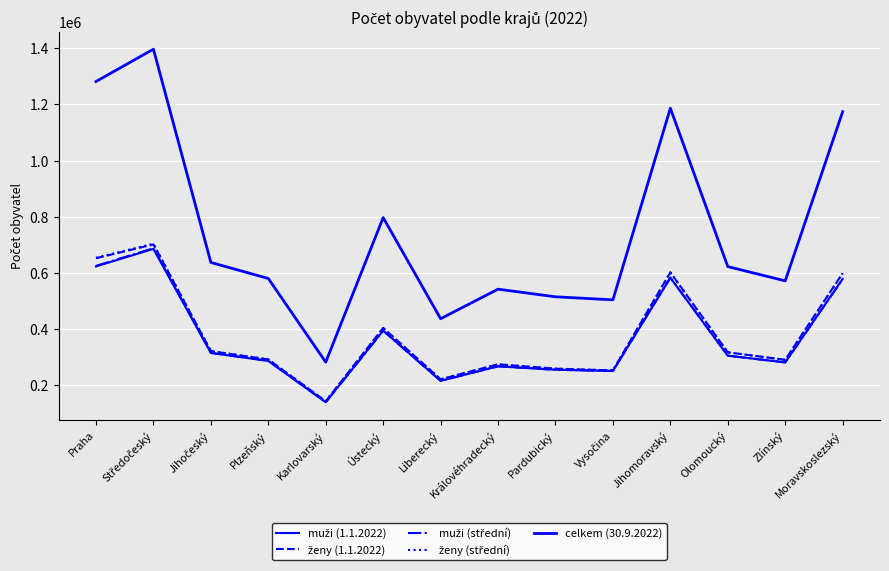

Count the number of categories in the chart.

14